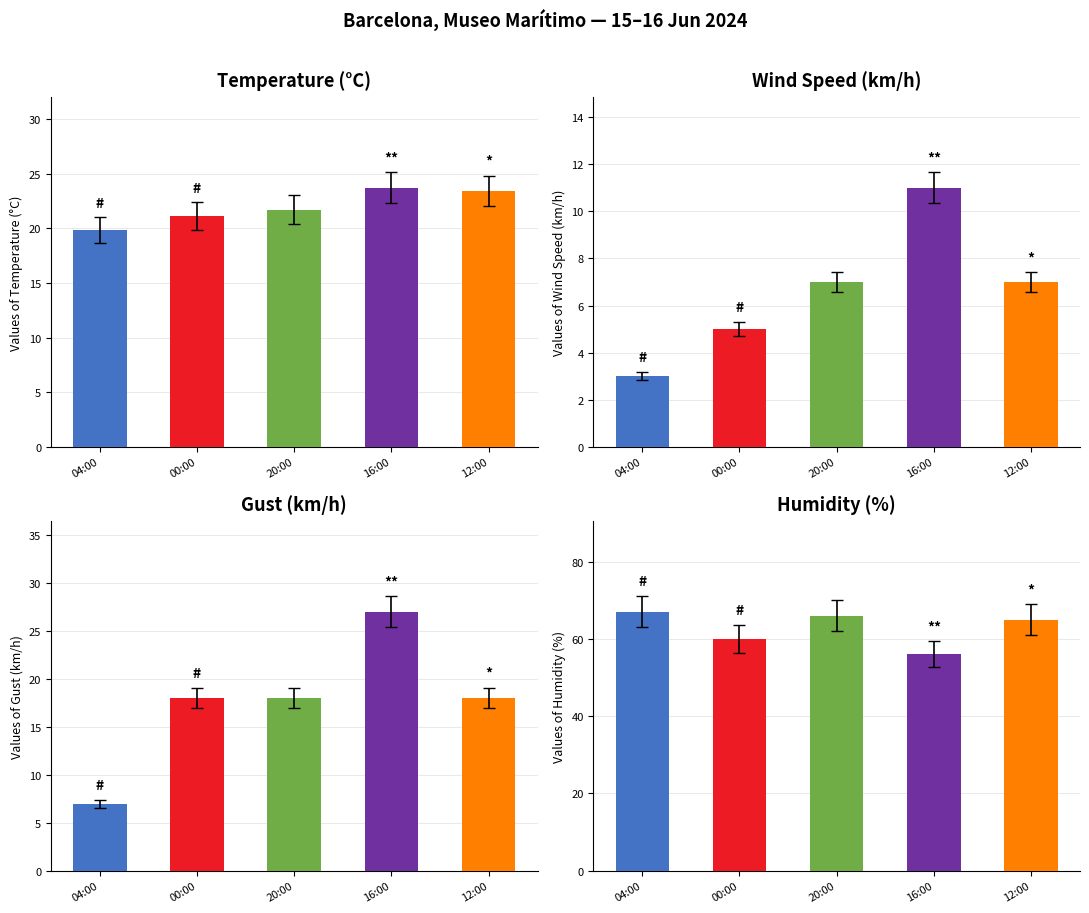

Does the chart contain stacked bars?

No